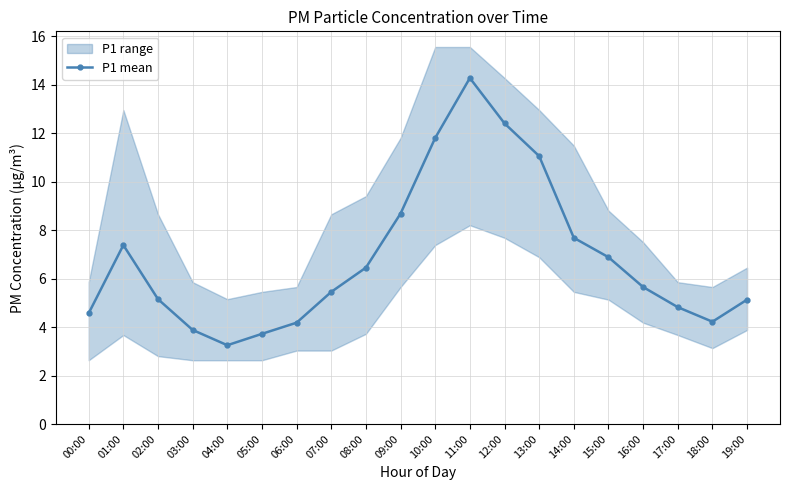

At which label is the value closest to 8?

14:00